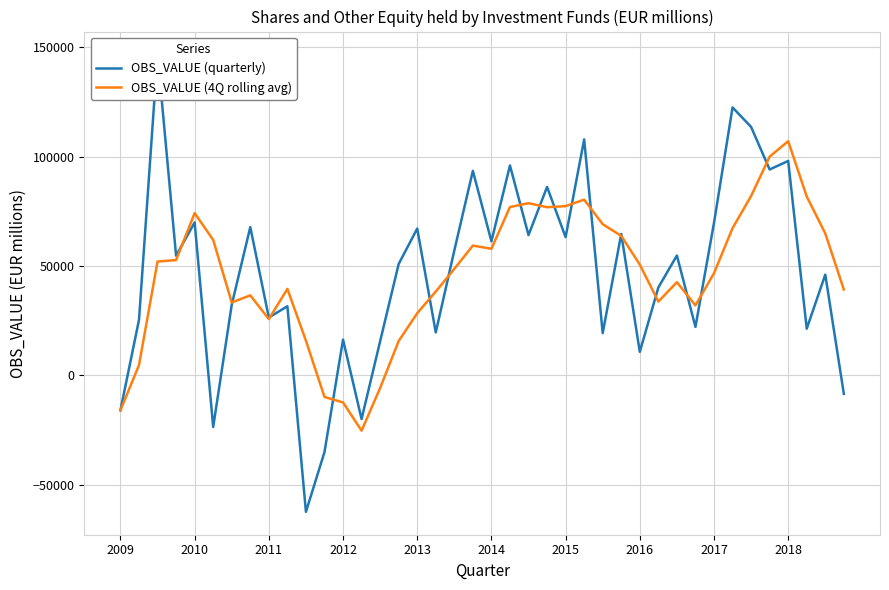

Is the value of OBS_VALUE (quarterly) at 30 greater than the value of OBS_VALUE (4Q rolling avg) at 23?

No